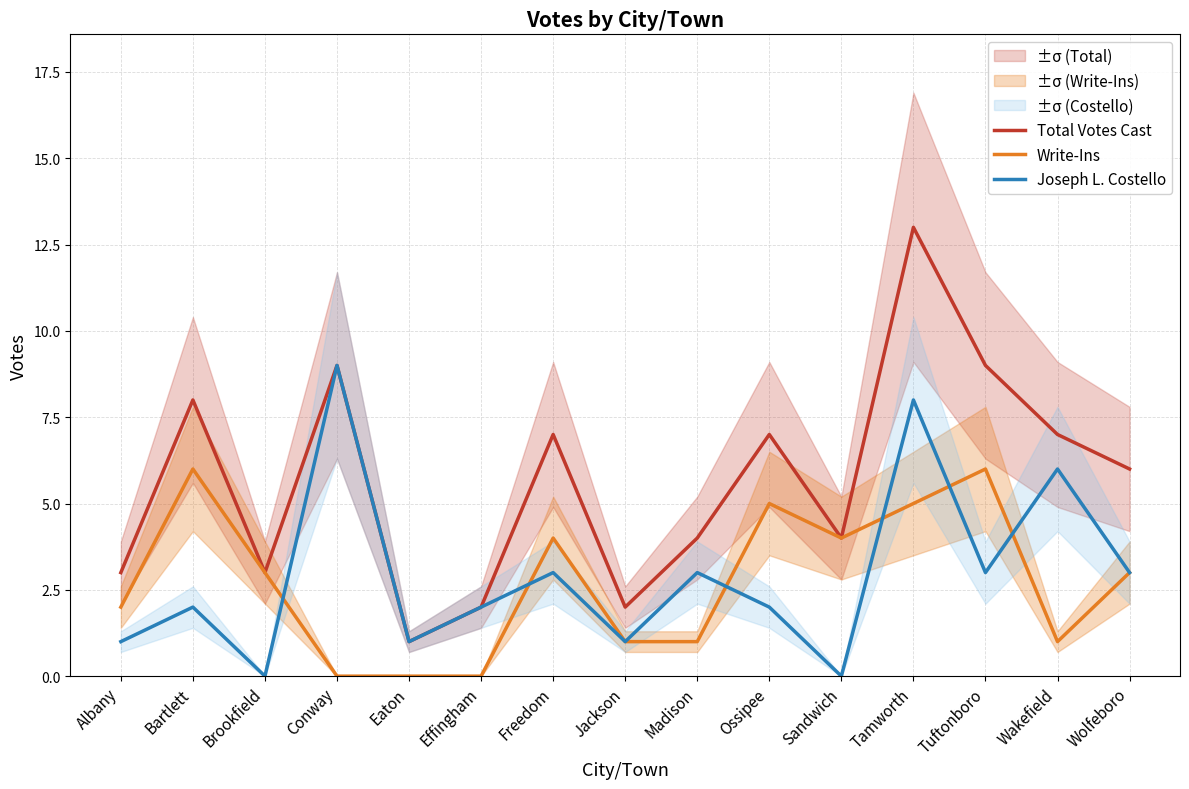

True or false: Total Votes Cast has a value of 0 at Eaton.

False